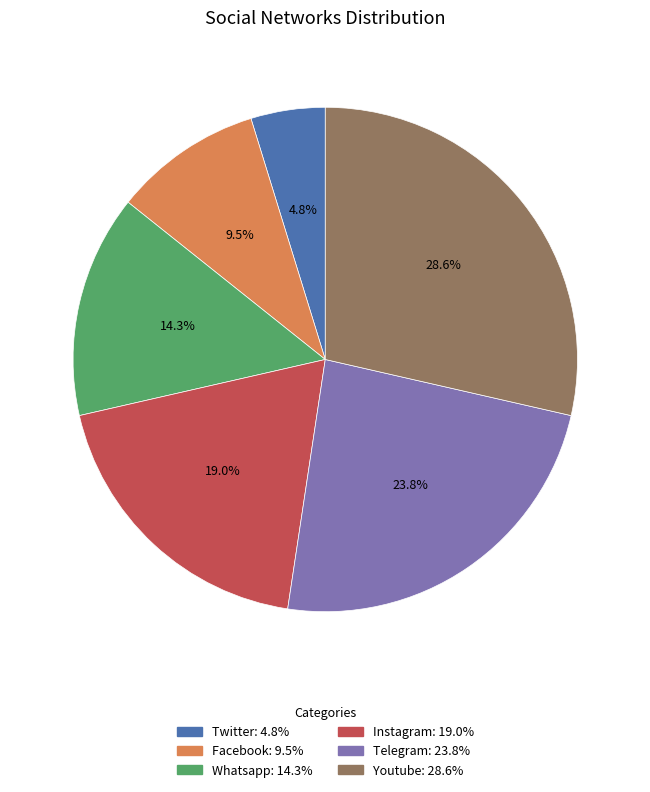

How many slices are in this pie chart?

6